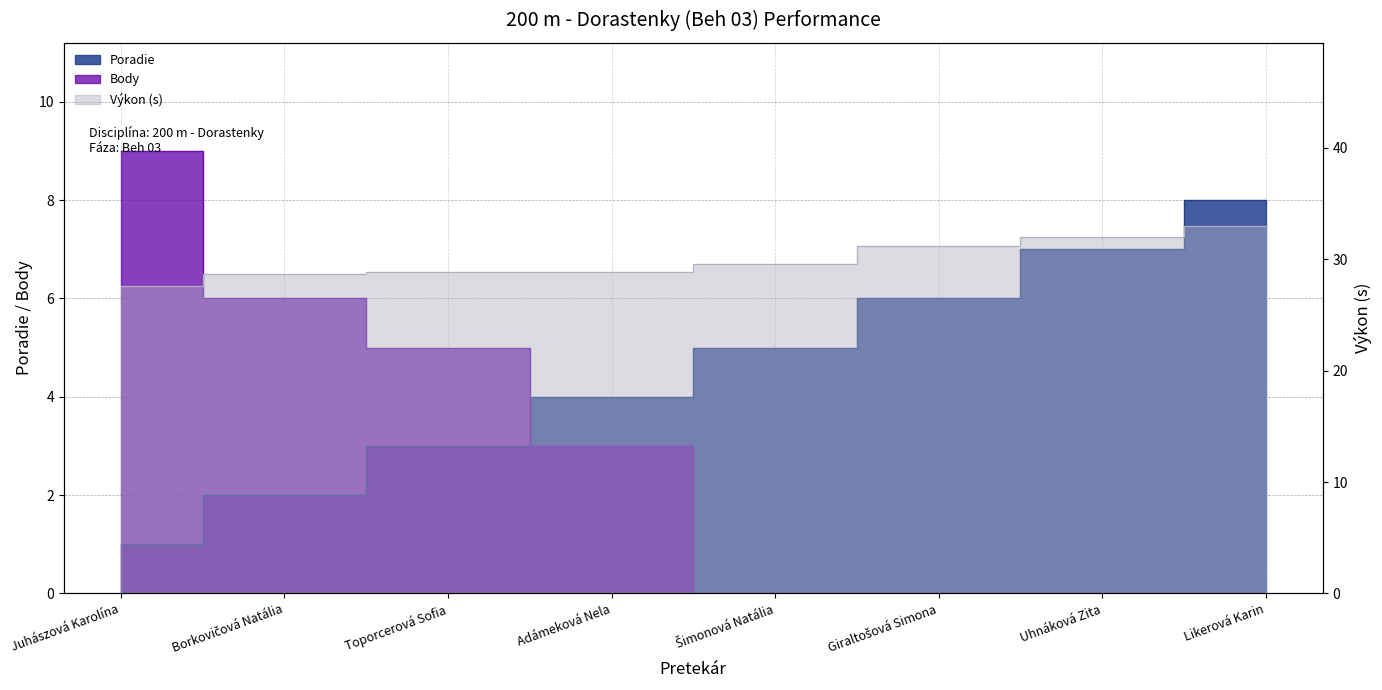

At which category is the sum across all series the highest?

Likerová Karin